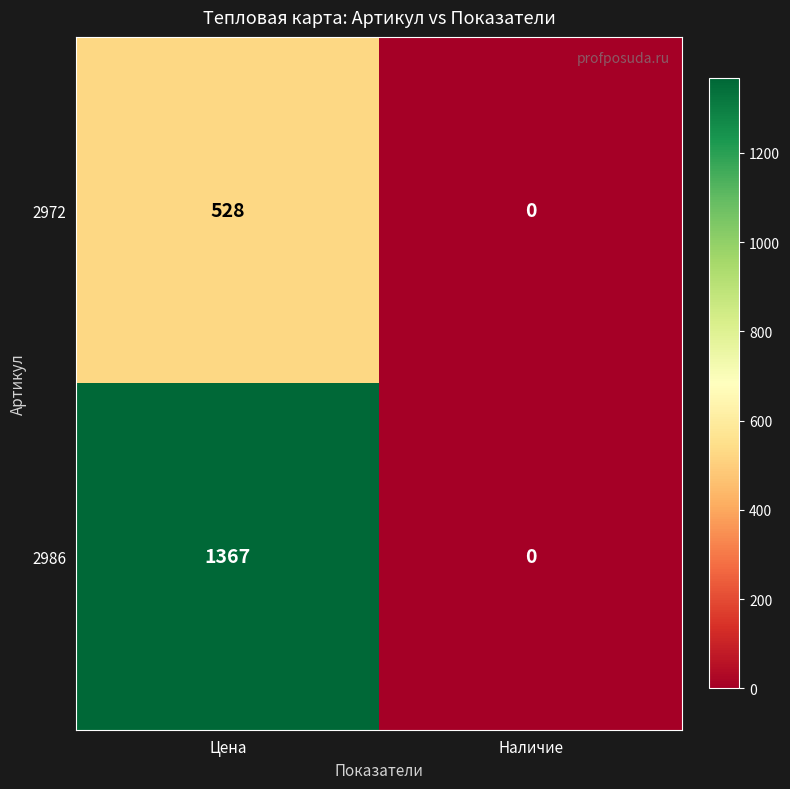

What is the spread (max minus min) of values at Цена?

839